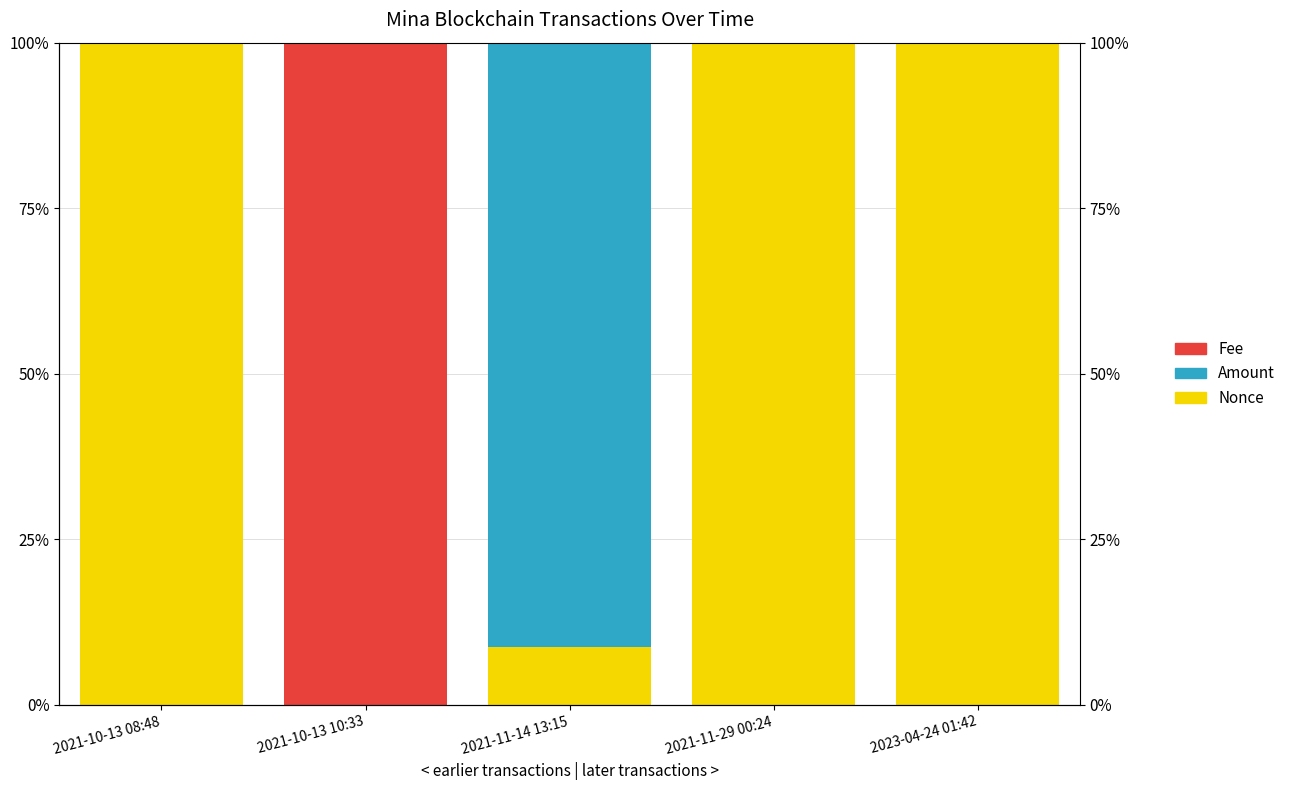

At which label does Nonce first exceed 99?

2021-10-13 08:48